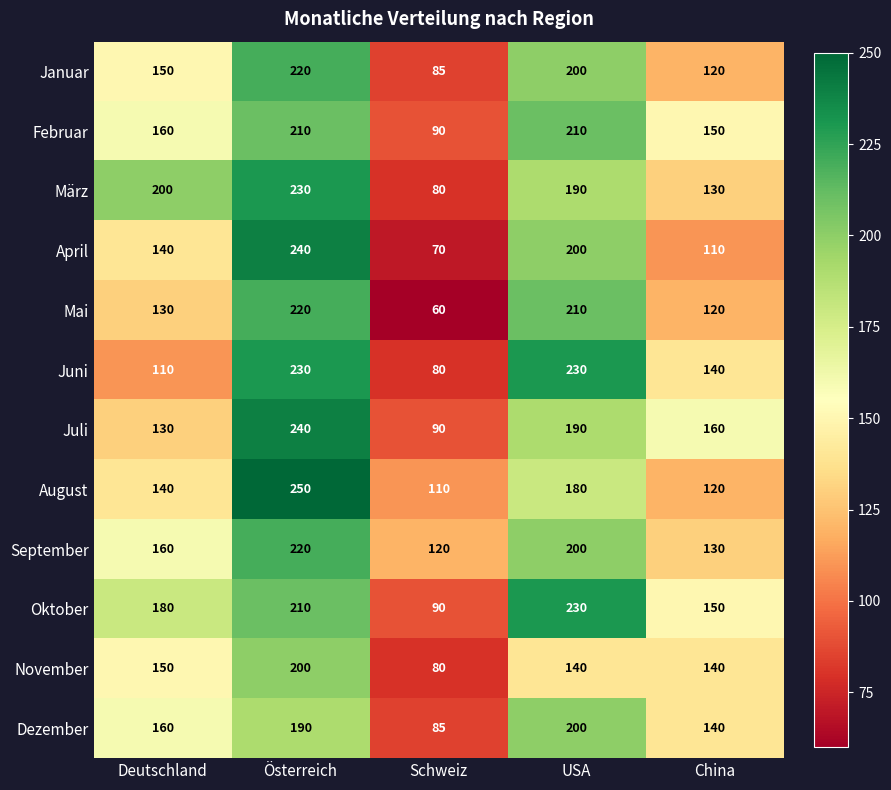

True or false: September has a value of 160 at Deutschland.

True